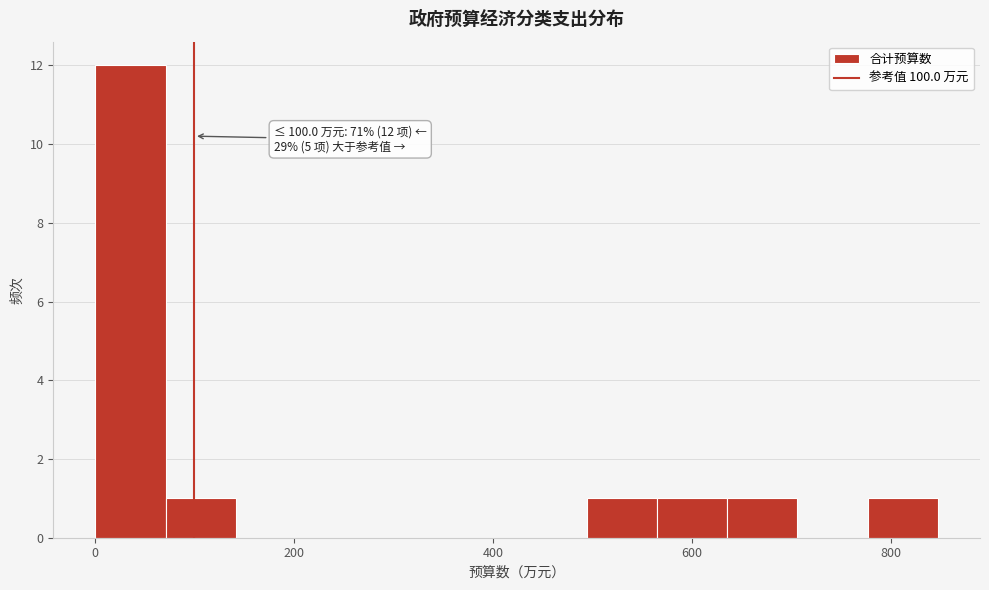

Around what value on the x-axis is the tallest bar? Give the approximate position of its centre, as read against the axis.

40